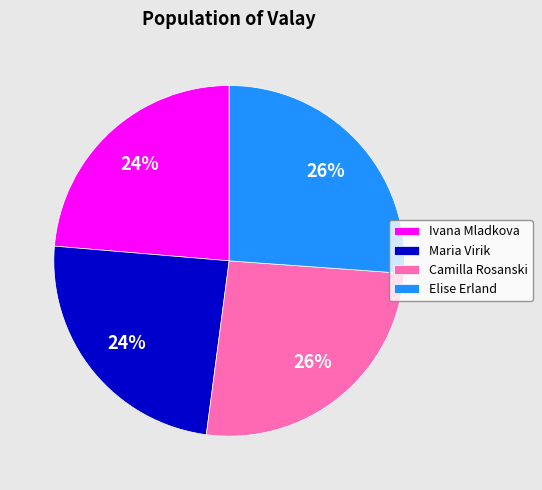

To the nearest percent, what percentage of the pie is Ivana Mladkova?

24%